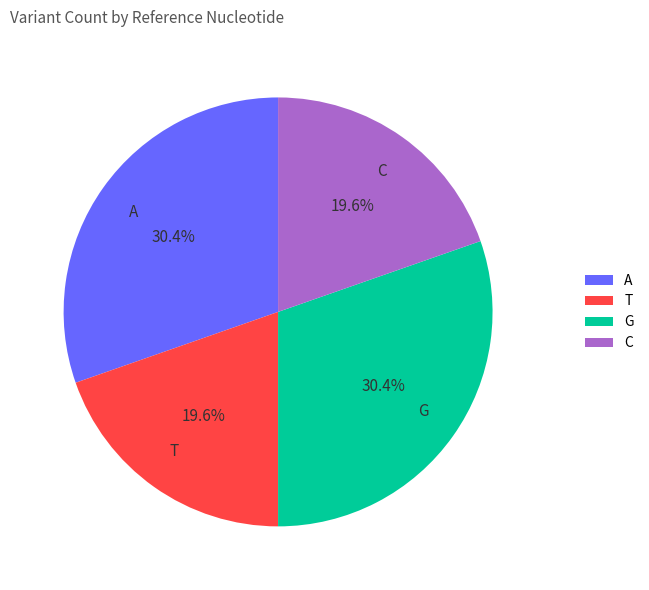

What is the ratio of the value at T to the value at A?

0.6